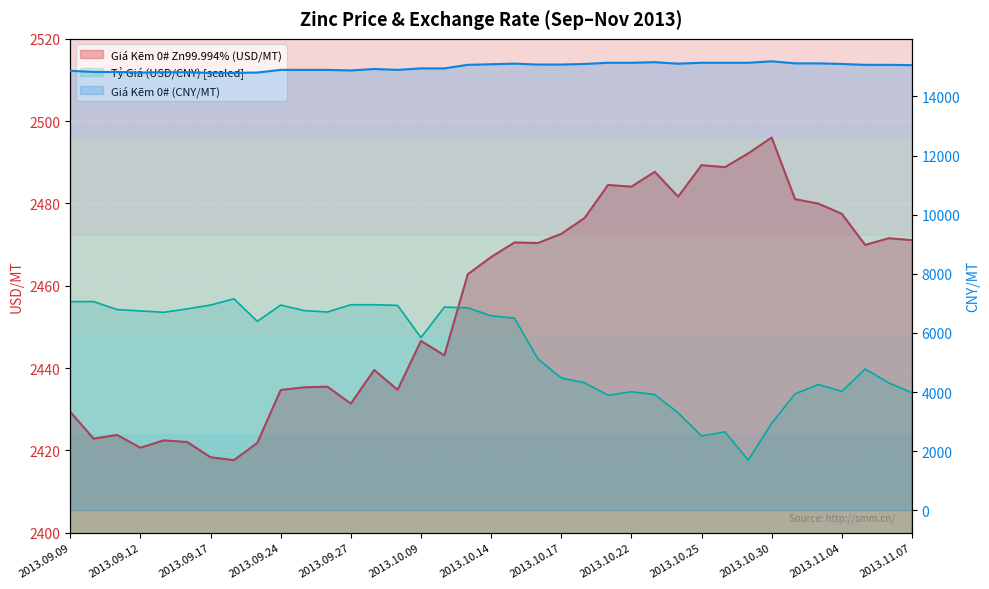

Where does the Tỷ Giá (USD/CNY) series first go above 2451?

2013.09.09